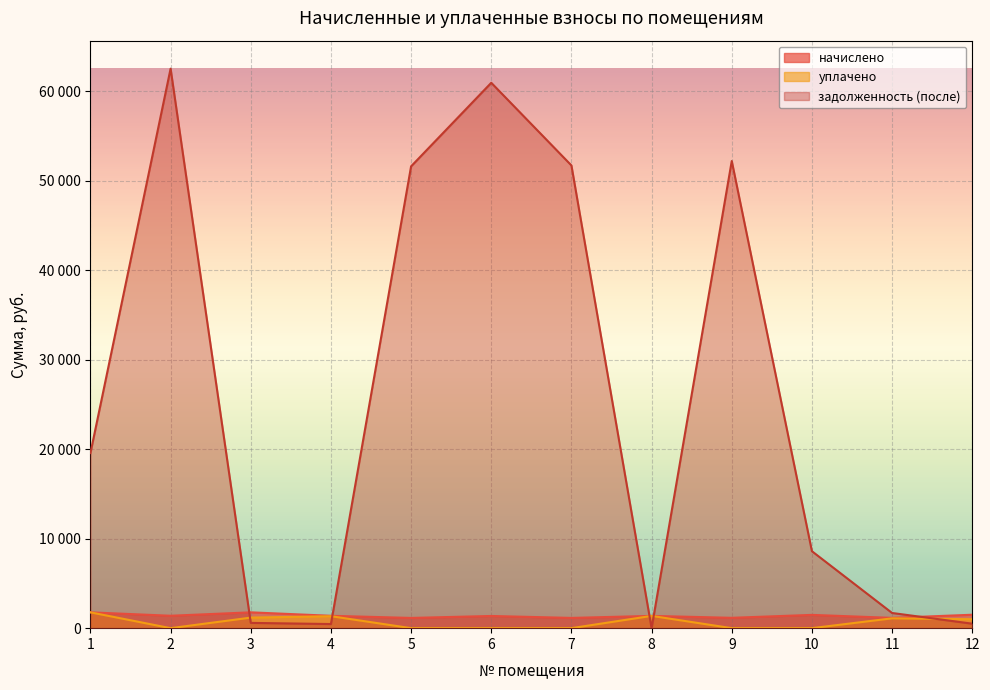

What is the total value across all series at 1?

23113.5